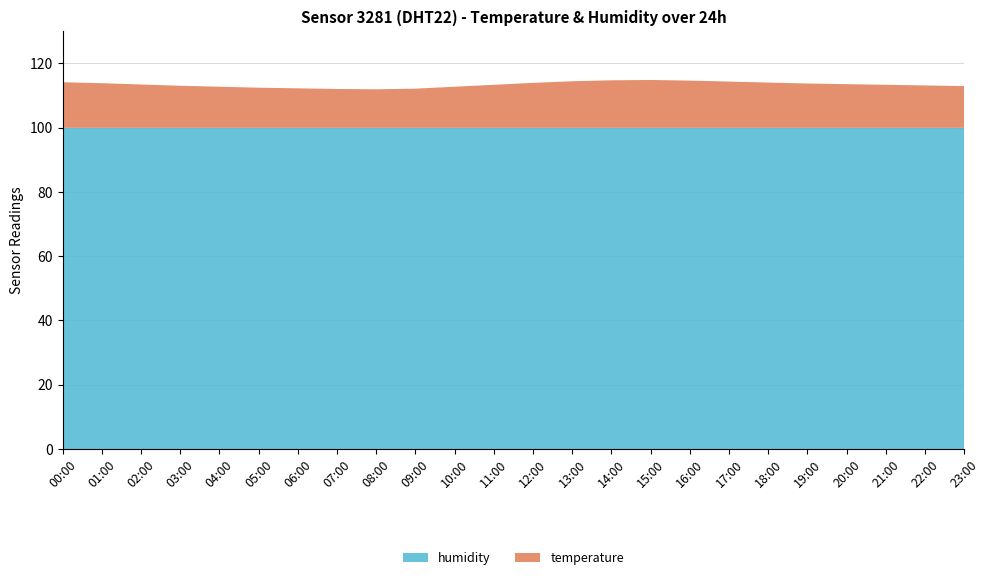

Reading left to right, transcribe all the data shown in this chart.

temperature: 14.2	13.9	13.5	13.1	12.8	12.5	12.3	12.1	12.0	12.2	12.8	13.4	14.0	14.5	14.8	14.9	14.7	14.4	14.1	13.8	13.6	13.4	13.2	13.0
humidity: 99.9	99.9	99.9	99.9	99.9	99.9	99.9	99.9	99.9	99.9	99.9	99.9	99.9	99.9	99.9	99.9	99.9	99.9	99.9	99.9	99.9	99.9	99.9	99.9